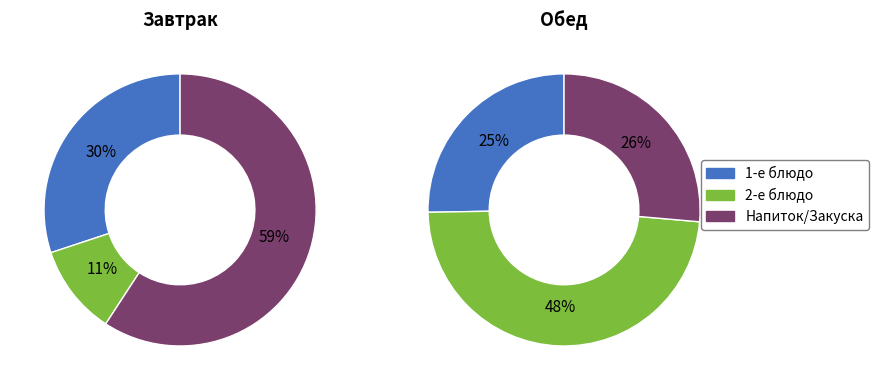

How many segments does this pie chart have?

3